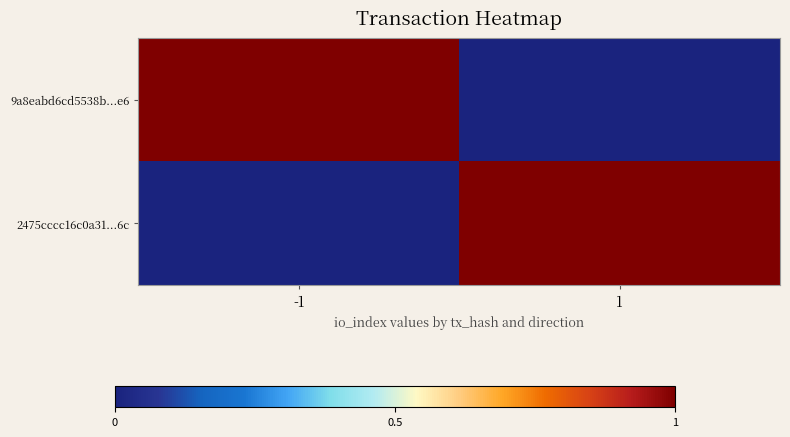

Which label corresponds to the smallest value in the chart?

1